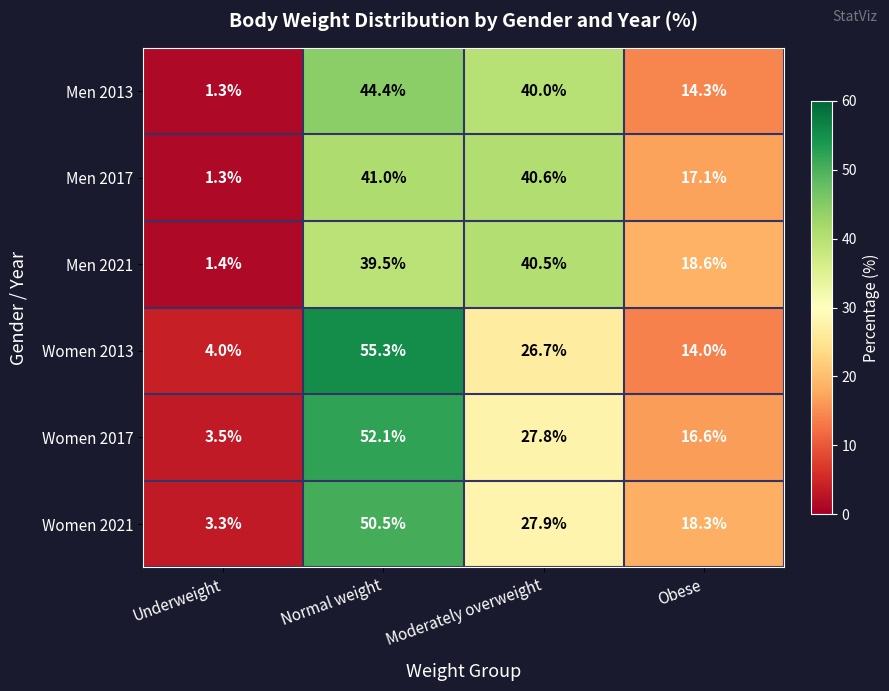

Reading right to left, transcribe all the data shown in this chart.

Men 2013: Obese=14.3	Moderately overweight=40.0	Normal weight=44.4	Underweight=1.3
Men 2017: Obese=17.1	Moderately overweight=40.6	Normal weight=41.0	Underweight=1.3
Men 2021: Obese=18.6	Moderately overweight=40.5	Normal weight=39.5	Underweight=1.4
Women 2013: Obese=14.0	Moderately overweight=26.7	Normal weight=55.3	Underweight=4.0
Women 2017: Obese=16.6	Moderately overweight=27.8	Normal weight=52.1	Underweight=3.5
Women 2021: Obese=18.3	Moderately overweight=27.9	Normal weight=50.5	Underweight=3.3